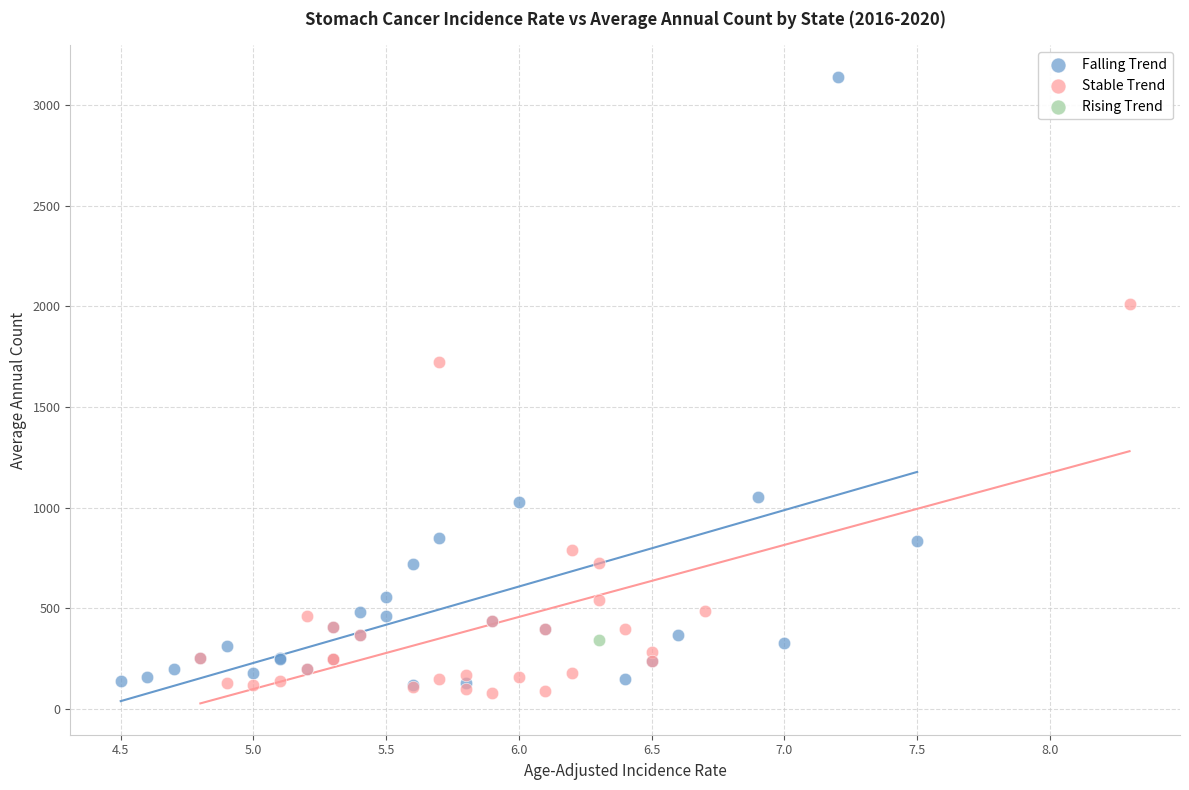

What are all the series names shown in the legend?

Falling Trend, Stable Trend, Rising Trend